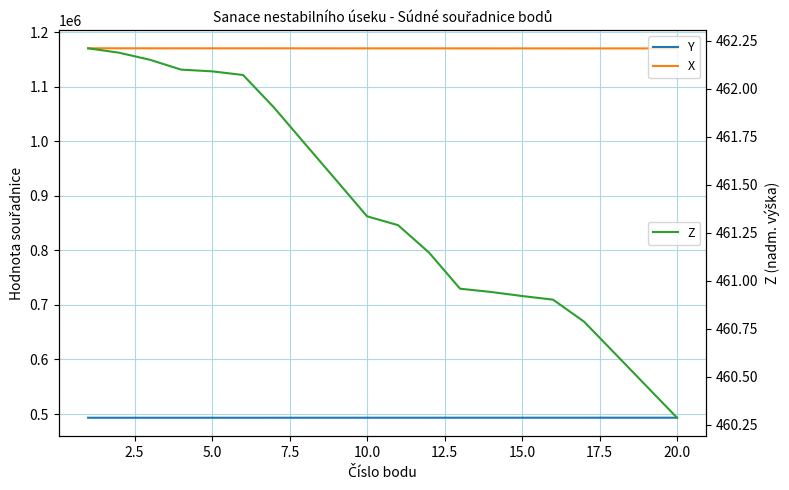

The Z series shows 251.4 at 15. True or false?

False